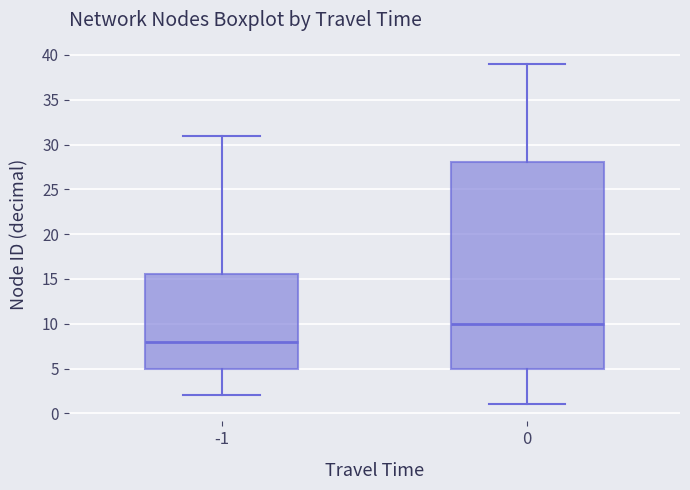

Which box's median line is the highest?

0